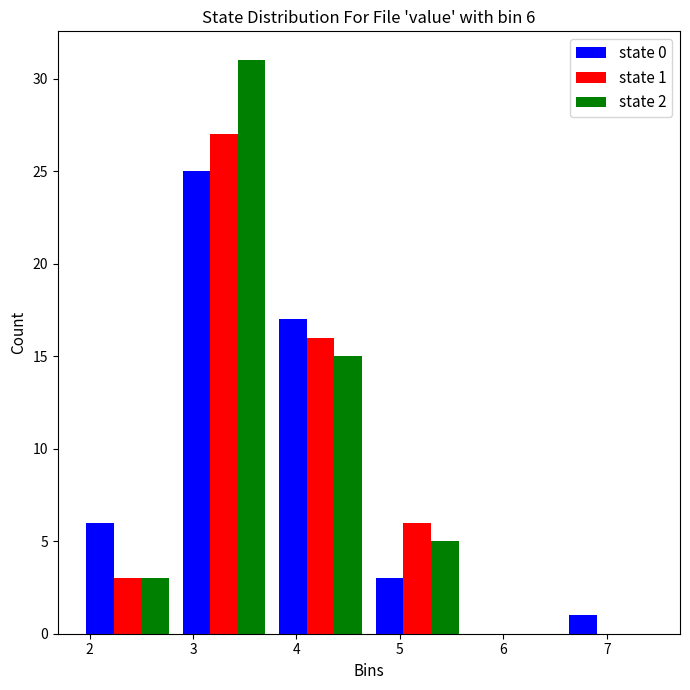

In the state 1 series, which range on the x-axis has the tallest bar?

2.8 to 3.8